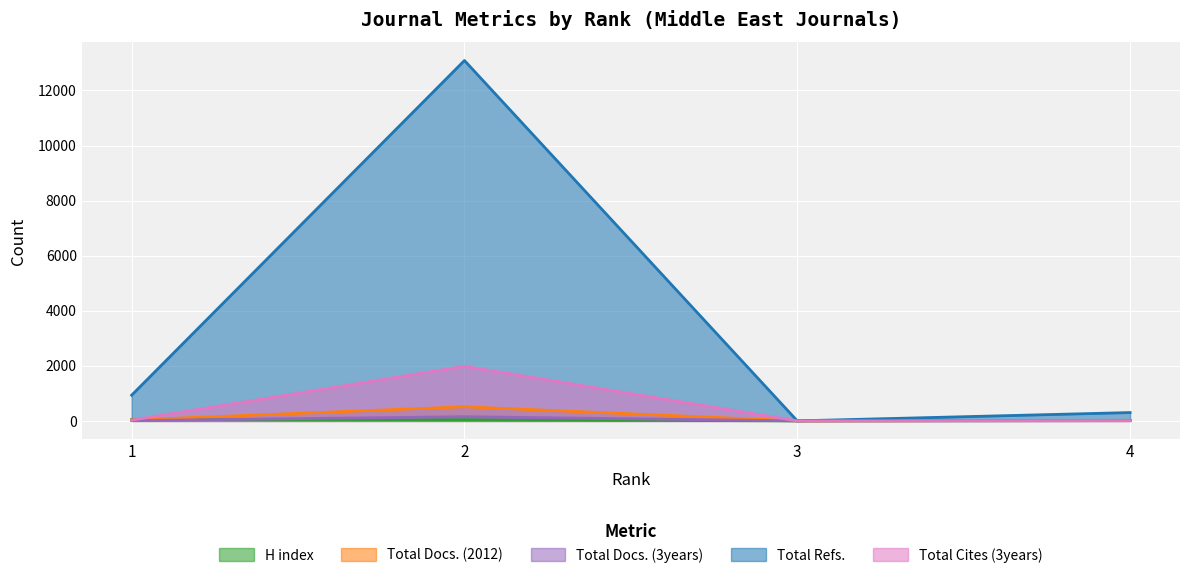

Reading left to right, transcribe all the data shown in this chart.

H index: 53	44	0	11
Total Docs. (2012): 33	513	0	20
Total Docs. (3years): 11	151	0	9
Total Refs.: 933	13088	0	302
Total Cites (3years): 27	1982	0	6